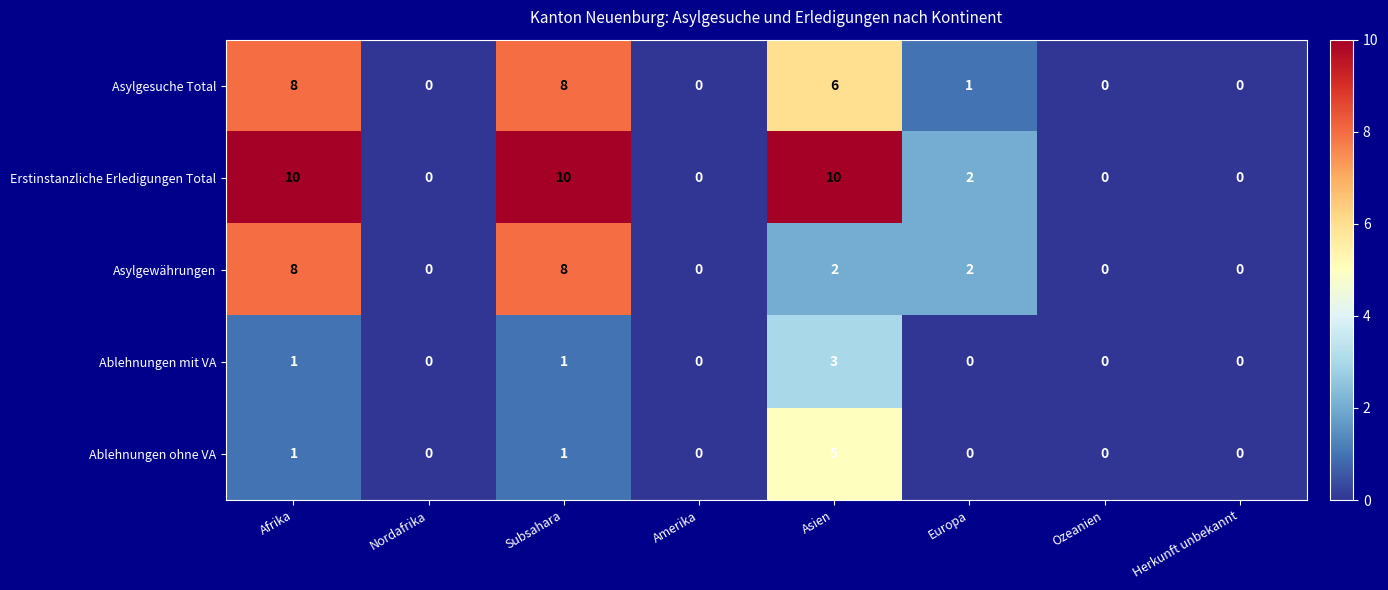

Which series has the largest range (max minus min)?

Erstinstanzliche Erledigungen Total